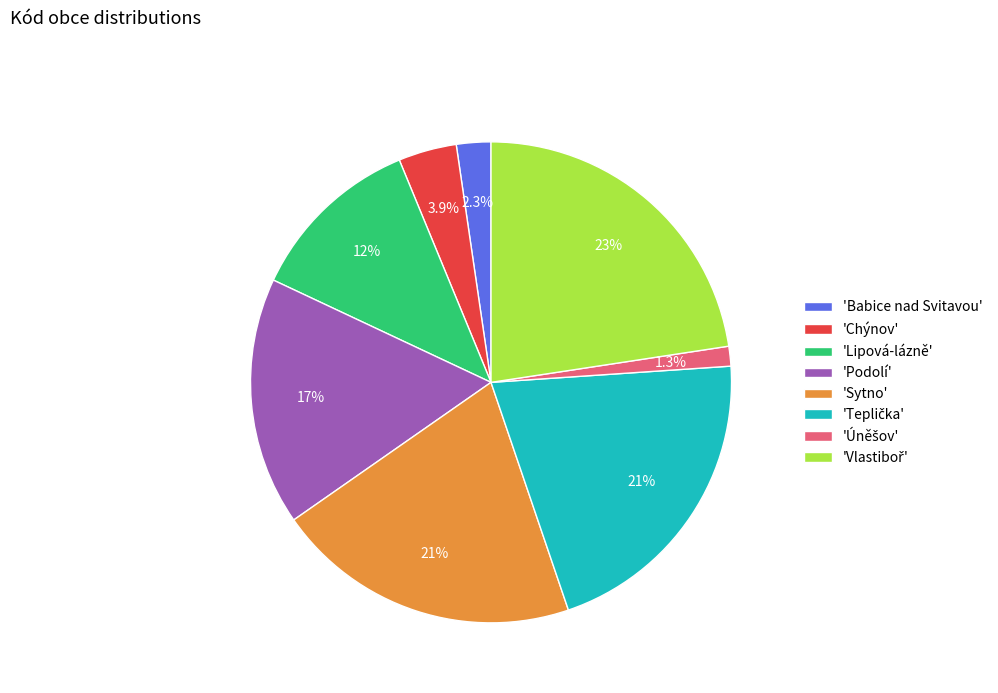

Does any single category account for the majority?

No